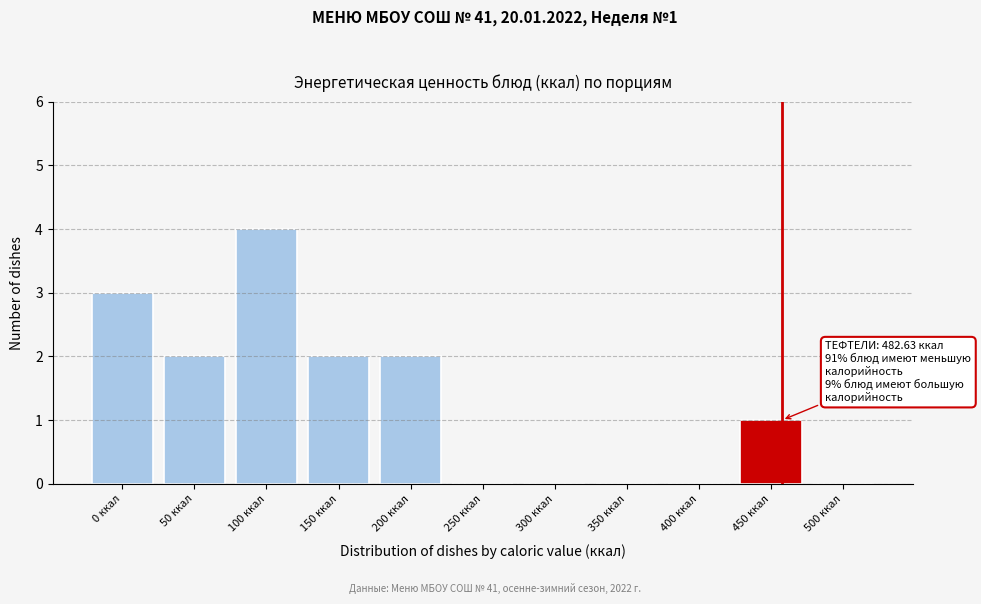

Reading left to right, list all the values displayed in this chart.

0 ккал=3	50 ккал=2	100 ккал=4	150 ккал=2	200 ккал=2	250 ккал=0	300 ккал=0	350 ккал=0	400 ккал=0	450 ккал=1	500 ккал=0